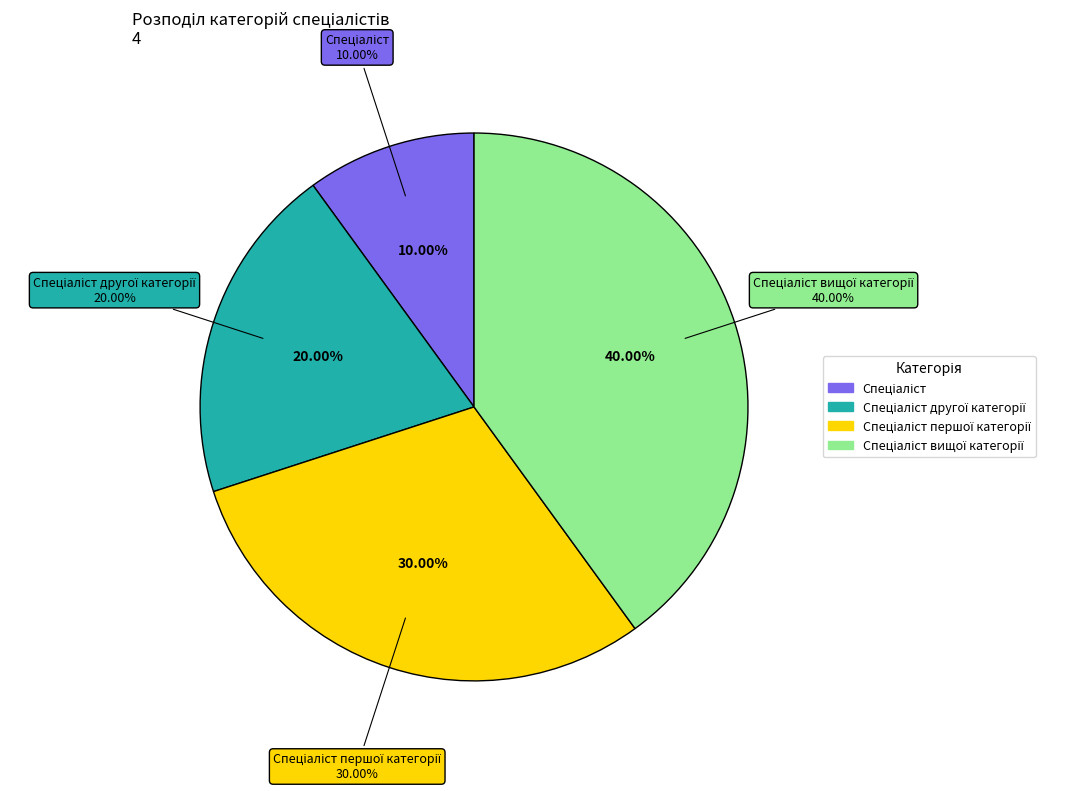

How many slices are in this pie chart?

4